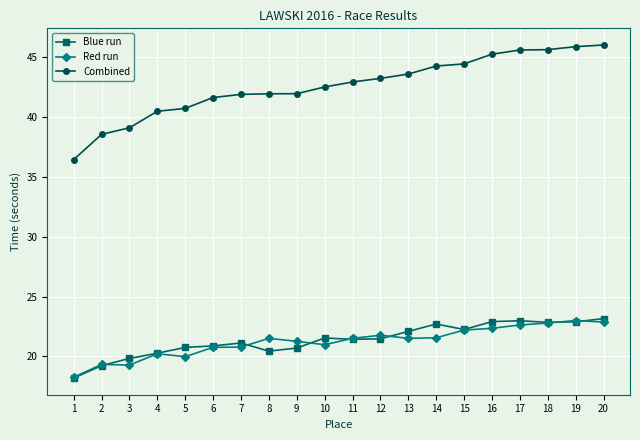

True or false: Combined and Blue run cross at least once.

False